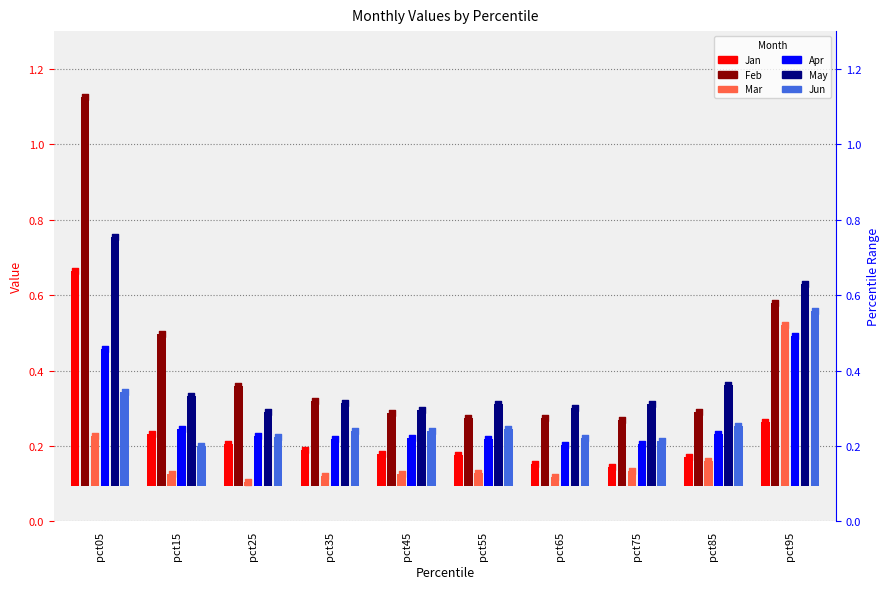

At which category is the sum across all series the highest?

pct05